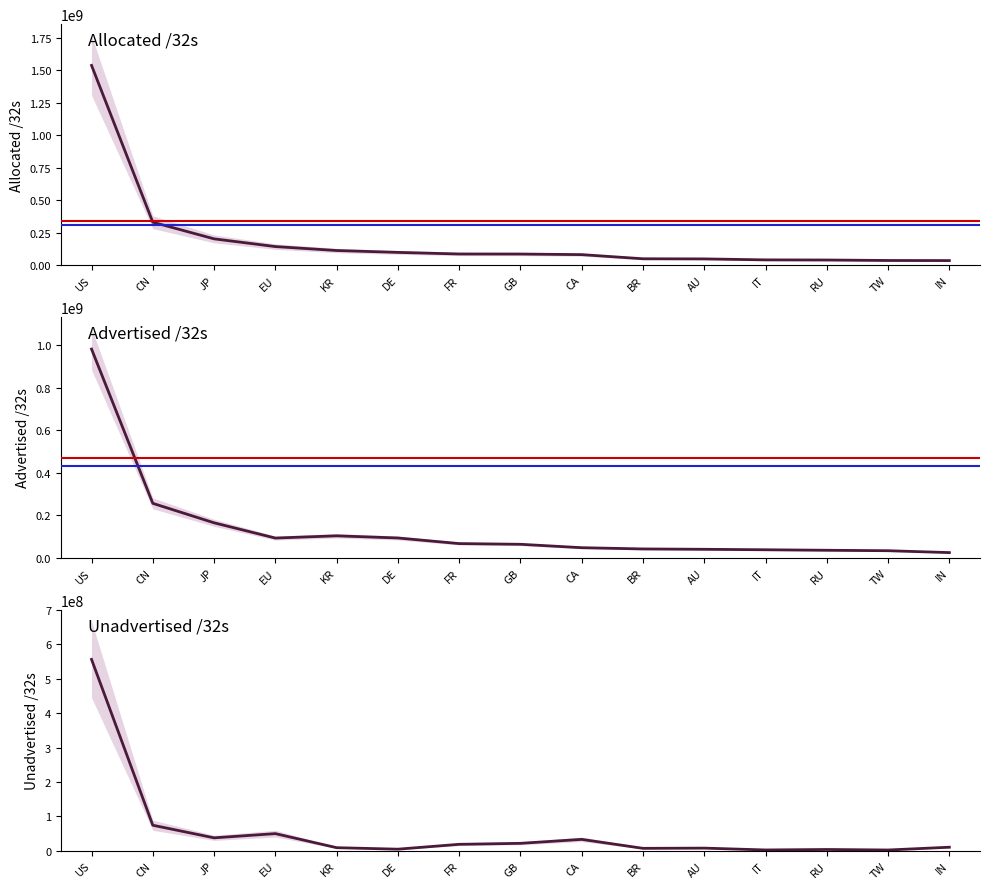

What is the spread (max minus min) of values at AU?

40253344